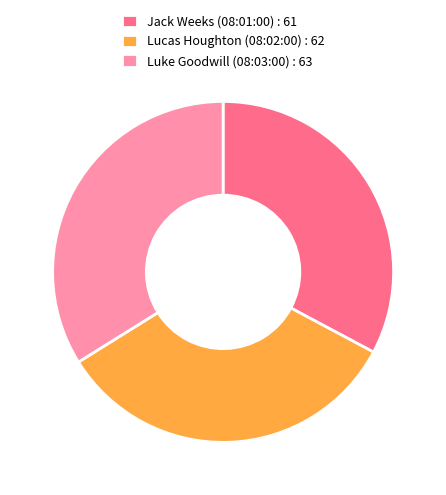

Do Lucas Houghton (08:02:00) : 62 and Jack Weeks (08:01:00) : 61 together represent more than half of the pie?

Yes